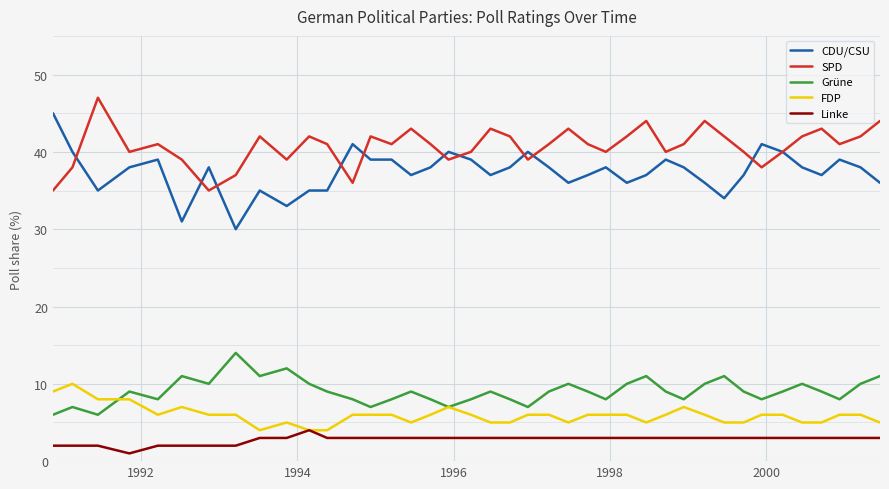

Which series has the largest total across all categories?

SPD